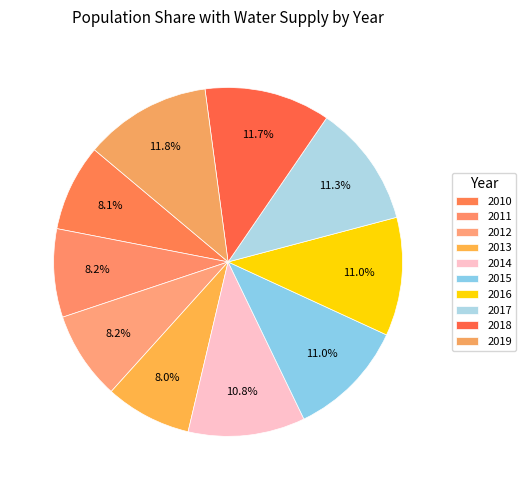

How many slices are in this pie chart?

10